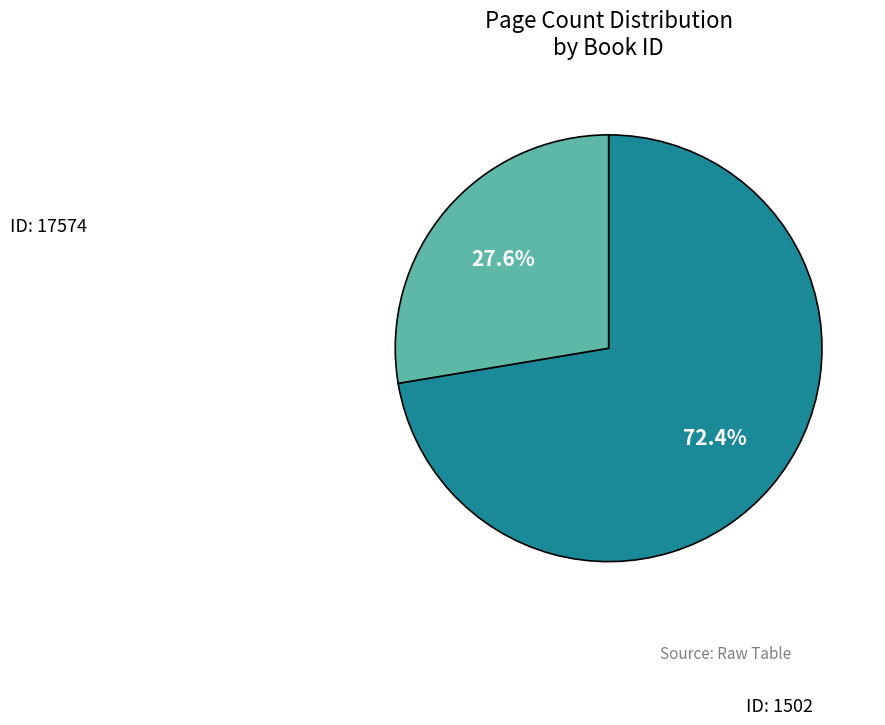

How many segments does this pie chart have?

2